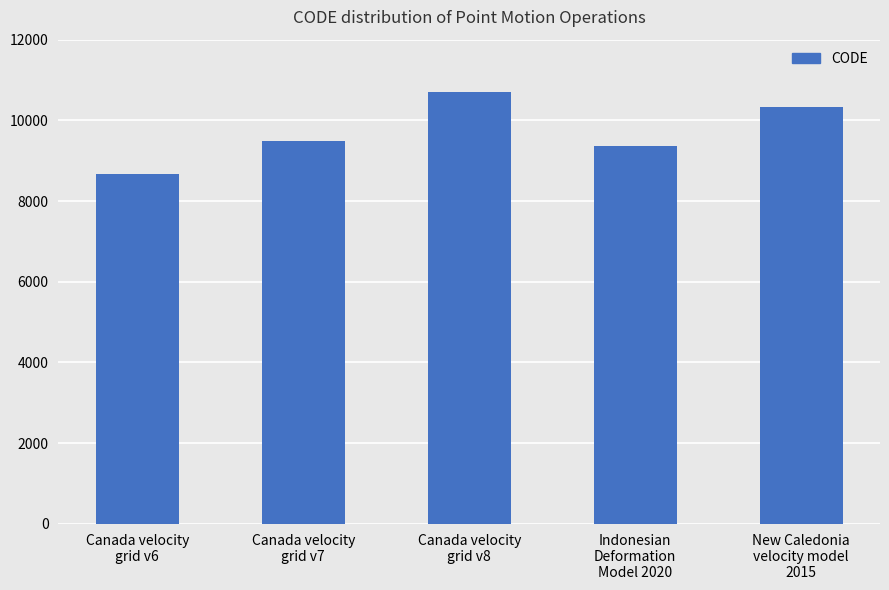

Rank the categories by value from lowest to highest.

Canada velocity
grid v6, Indonesian
Deformation
Model 2020, Canada velocity
grid v7, New Caledonia
velocity model
2015, Canada velocity
grid v8